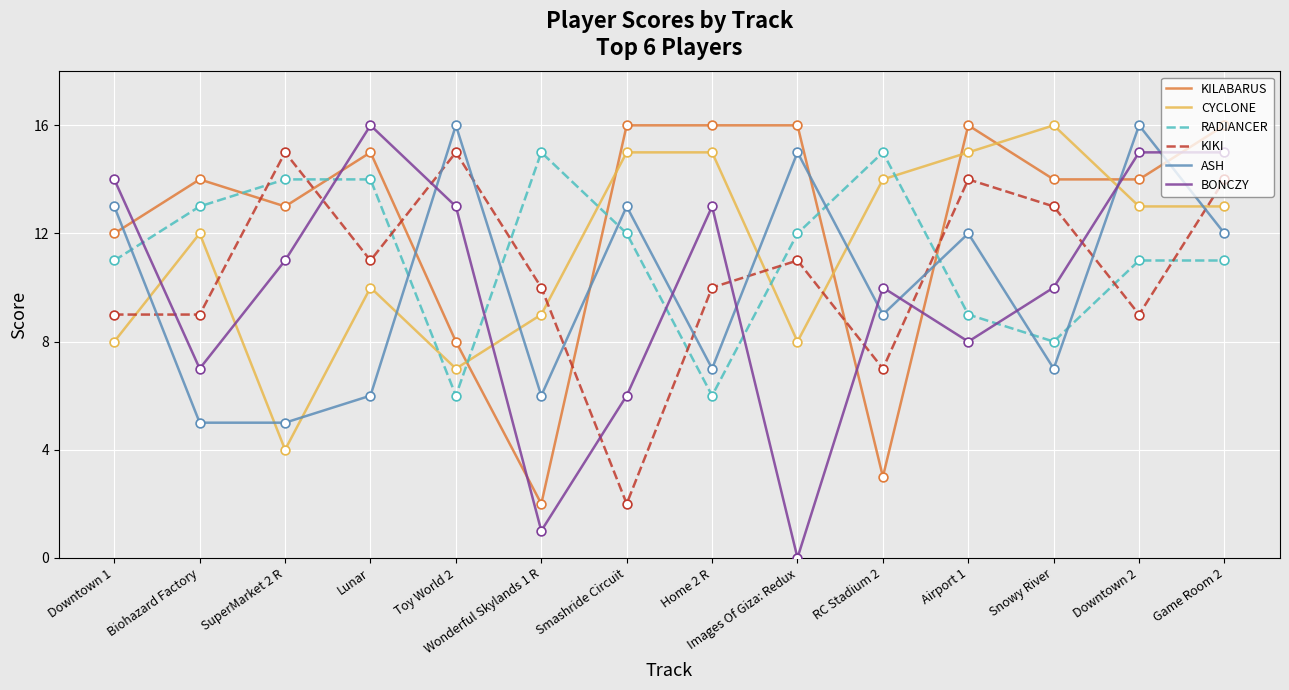

What are all the series names shown in the legend?

KILABARUS, CYCLONE, RADIANCER, KIKI, ASH, BONCZY